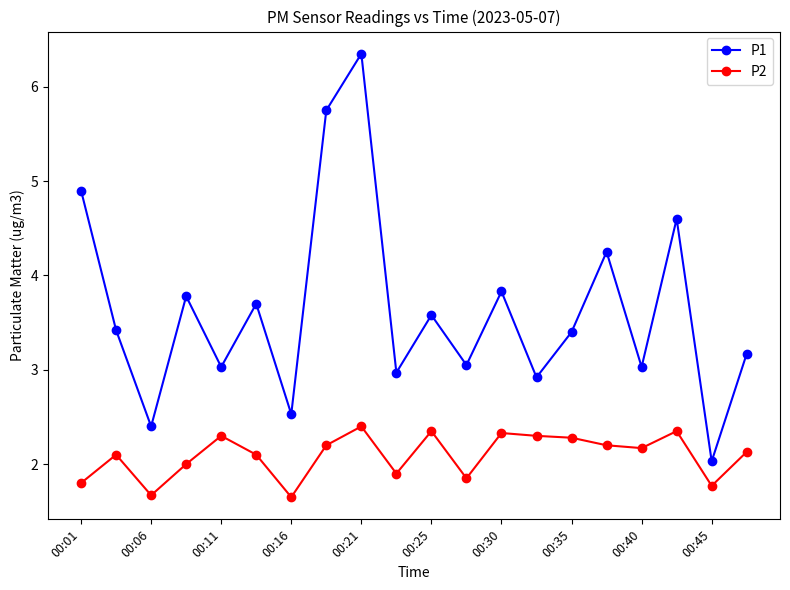

Is this an area chart (filled region under the line)?

No